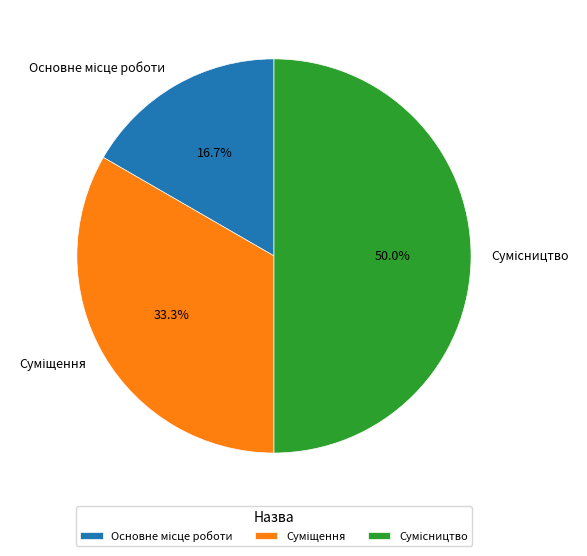

Count the number of slices in the pie.

3